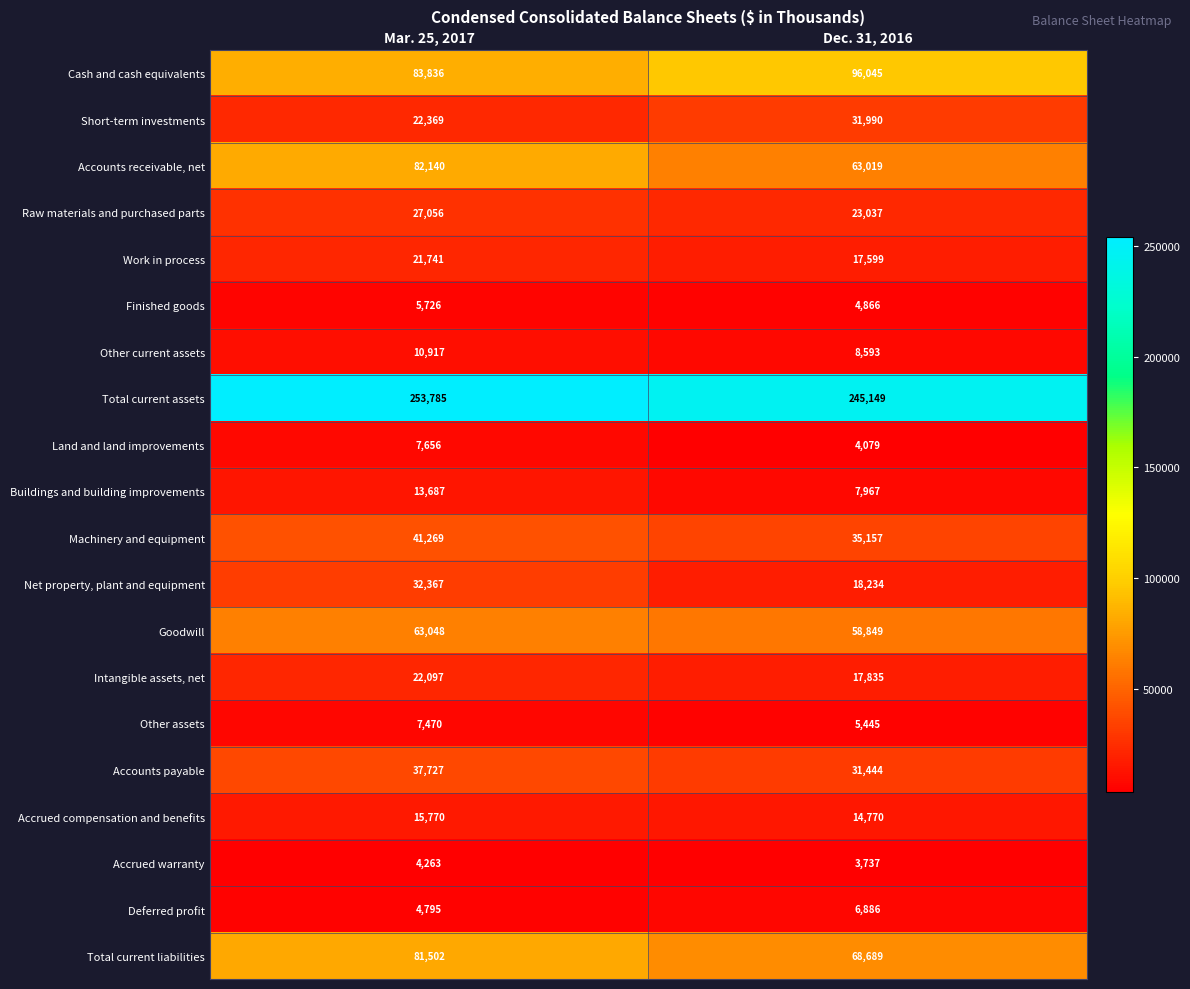

At Mar. 25, 2017, list the series in order from largest to smallest.

Total current assets, Cash and cash equivalents, Accounts receivable, net, Total current liabilities, Goodwill, Machinery and equipment, Accounts payable, Net property, plant and equipment, Raw materials and purchased parts, Short-term investments, Intangible assets, net, Work in process, Accrued compensation and benefits, Buildings and building improvements, Other current assets, Land and land improvements, Other assets, Finished goods, Deferred profit, Accrued warranty